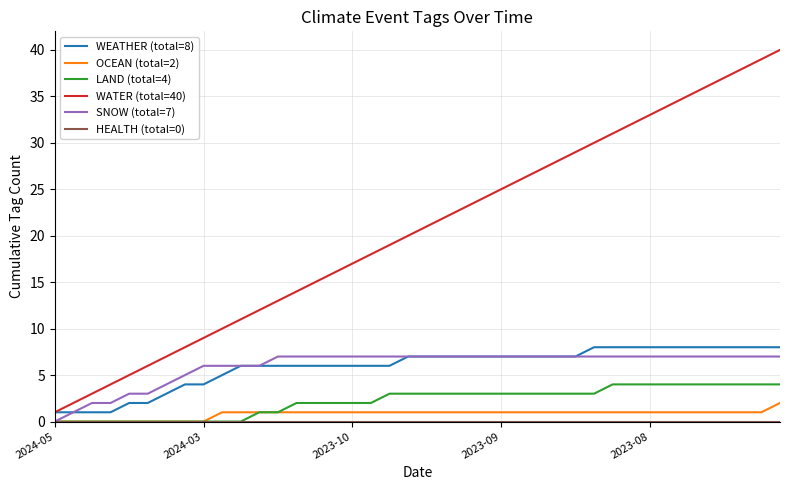

What is the maximum value shown in the chart?

40